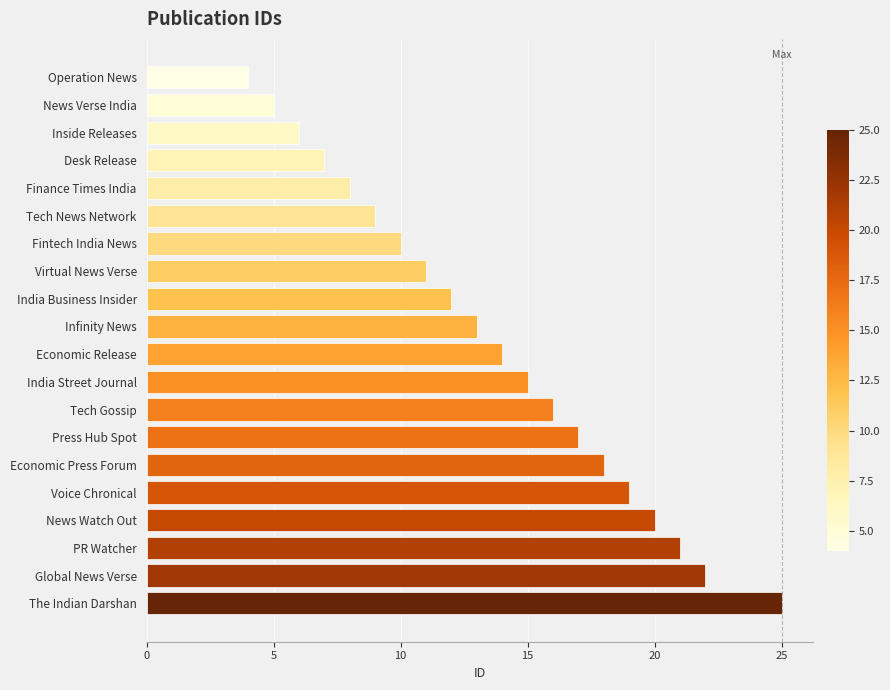

Reading top to bottom, transcribe all the data shown in this chart.

Operation News=4	News Verse India=5	Inside Releases=6	Desk Release=7	Finance Times India=8	Tech News Network=9	Fintech India News=10	Virtual News Verse=11	India Business Insider=12	Infinity News=13	Economic Release=14	India Street Journal=15	Tech Gossip=16	Press Hub Spot=17	Economic Press Forum=18	Voice Chronical=19	News Watch Out=20	PR Watcher=21	Global News Verse=22	The Indian Darshan=25